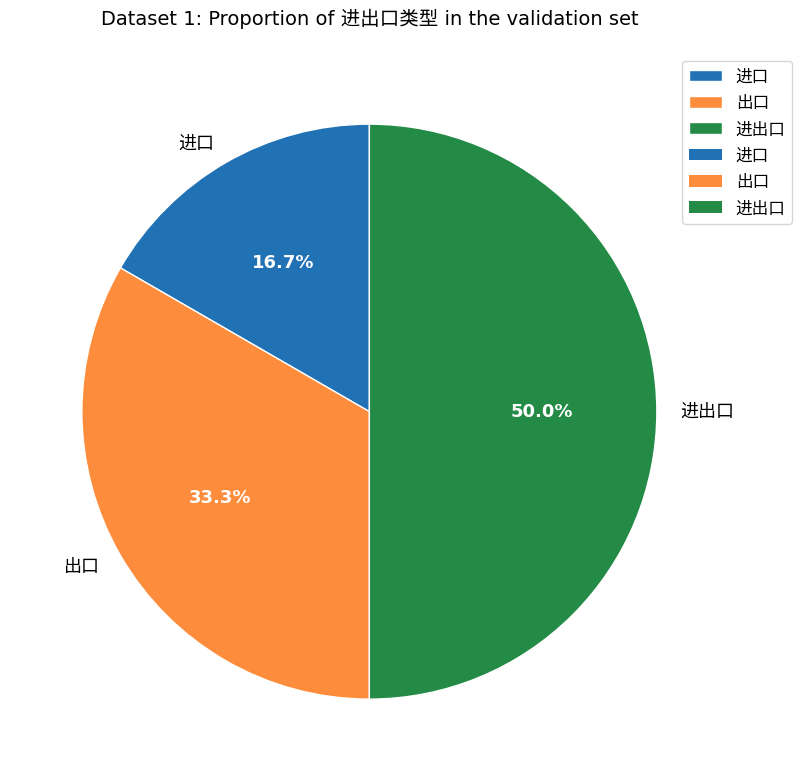

Is there a majority slice in this chart?

No